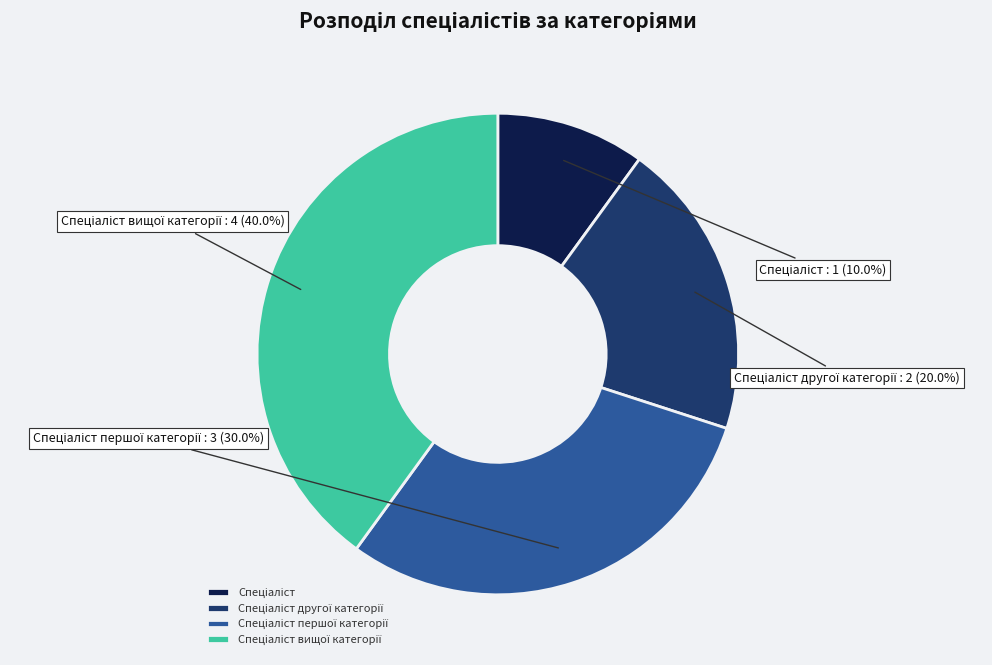

Is there a majority slice in this chart?

No